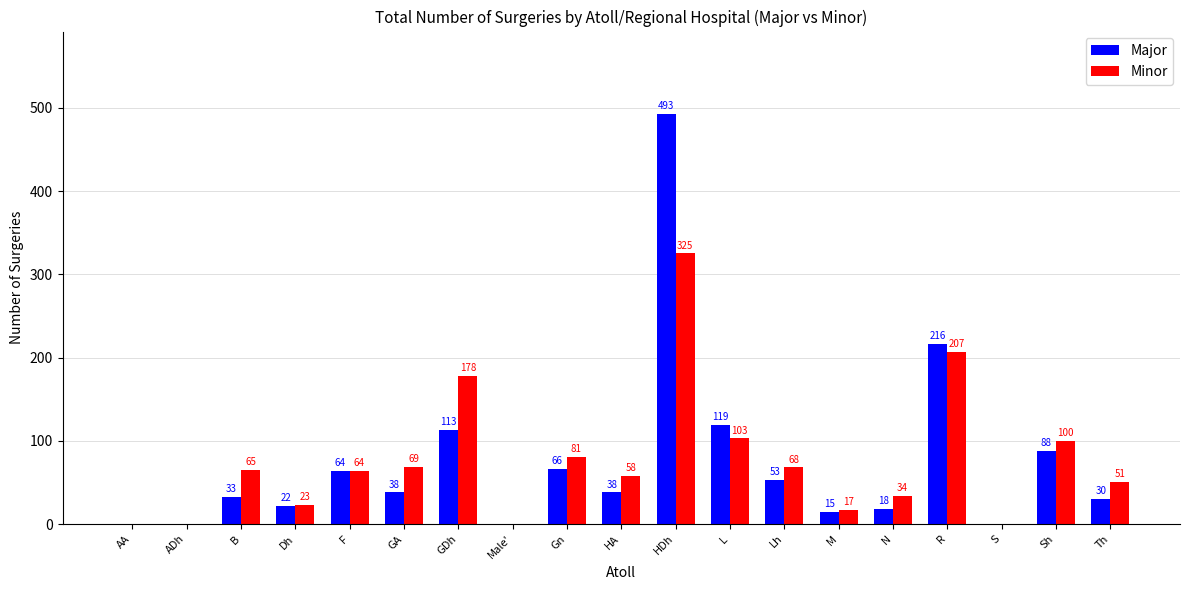

The Major series shows 216 at R. True or false?

True